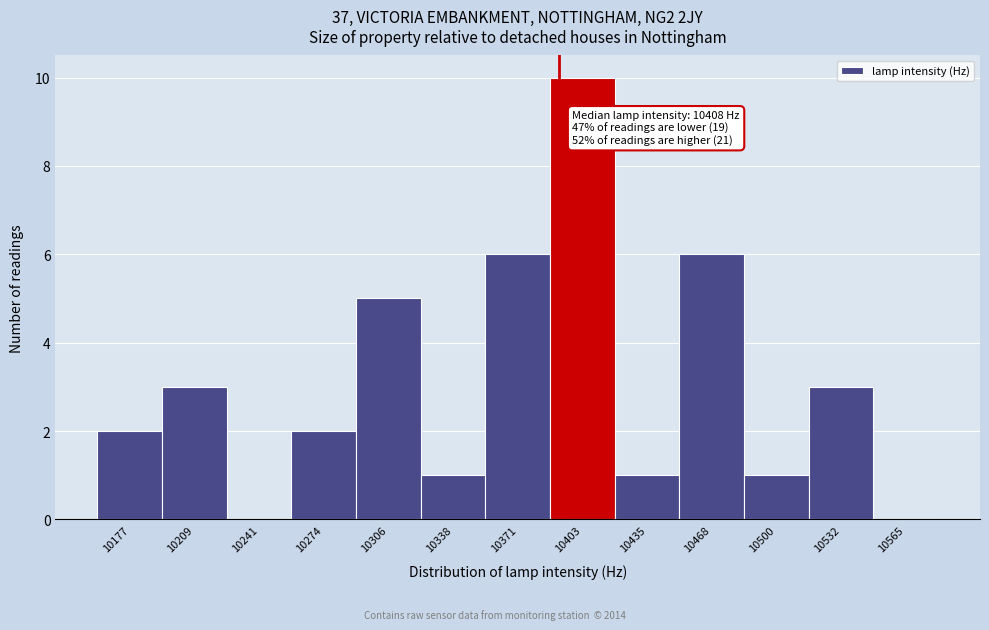

Reading right to left, list all the values displayed in this chart.

10565=0	10532=3	10500=1	10468=6	10435=1	10403=10	10371=6	10338=1	10306=5	10274=2	10241=0	10209=3	10177=2